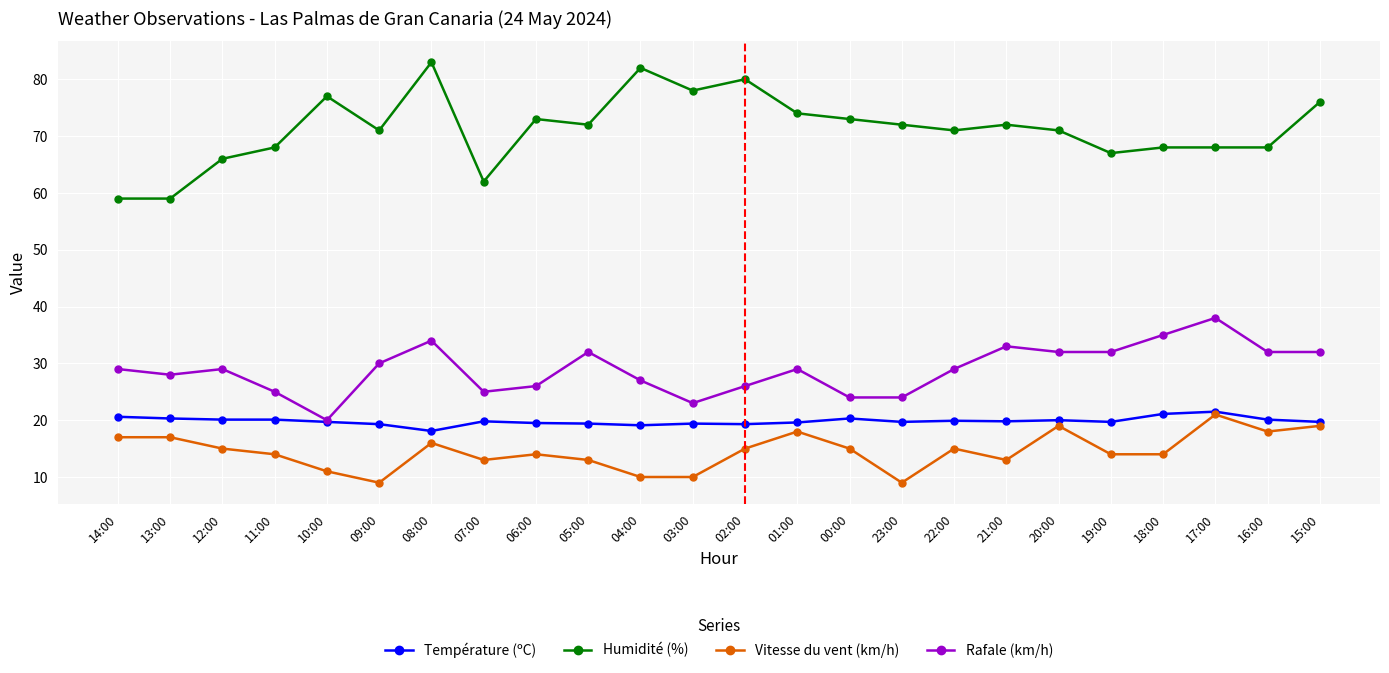

What is the minimum value for Température (ºC)?

18.1